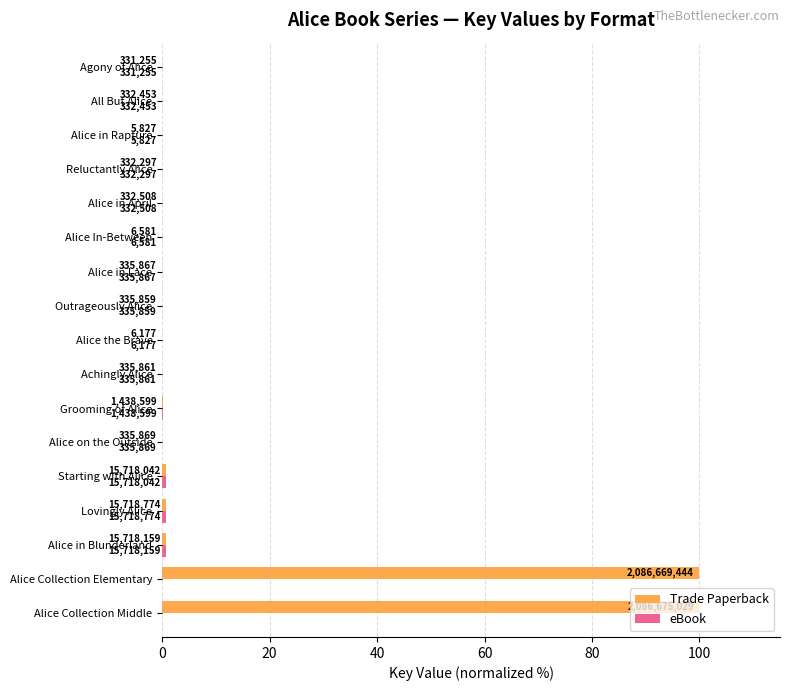

What is the sum of all eBook values?

2.5